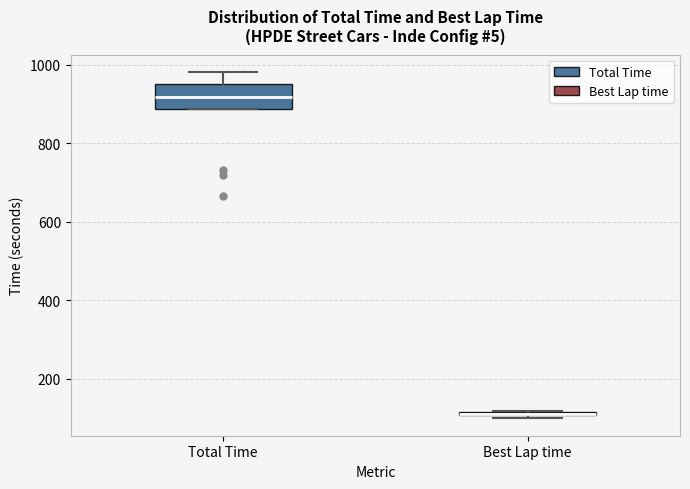

Where does the median line of the box for Total Time sit on the y-axis? The values are not printed on the chart, so give them approximately, as read against the axis.

920